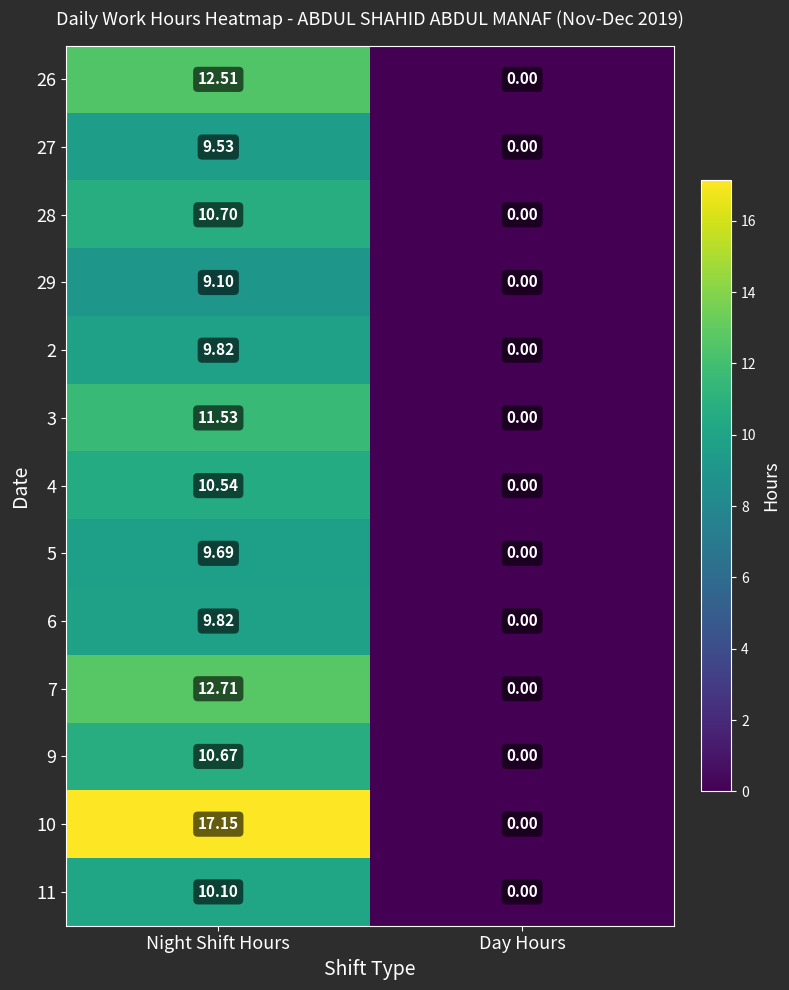

Where is 28 nearest to the value 5?

Day Hours